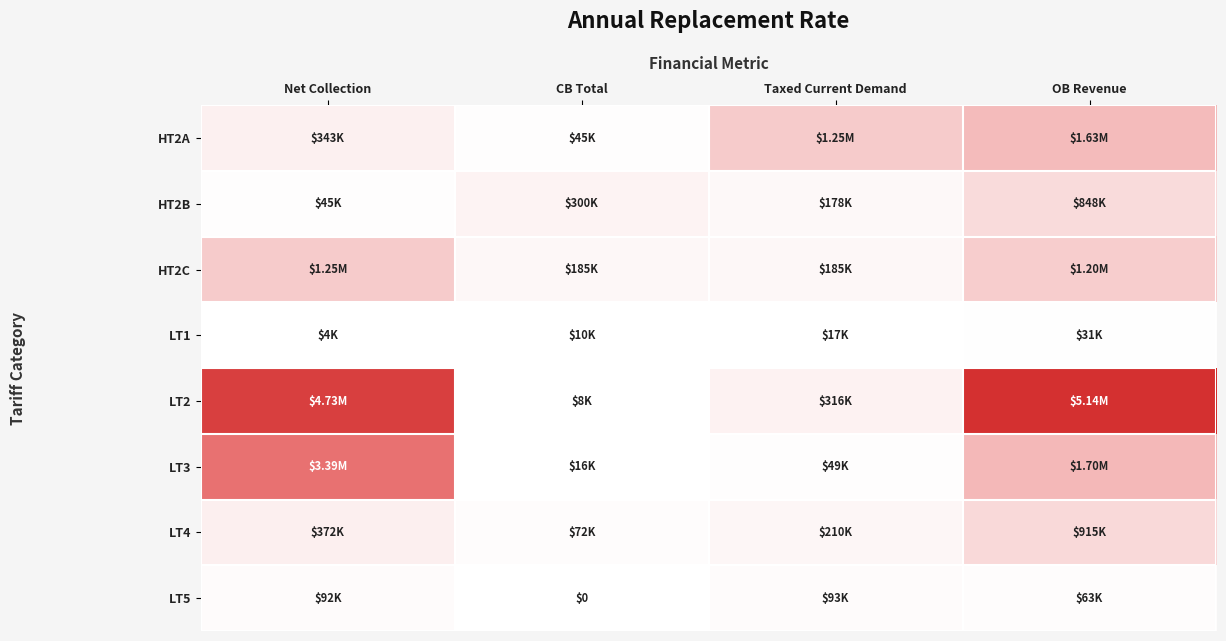

Rank the categories by LT3 value from lowest to highest.

CB Total, Taxed Current Demand, OB Revenue, Net Collection